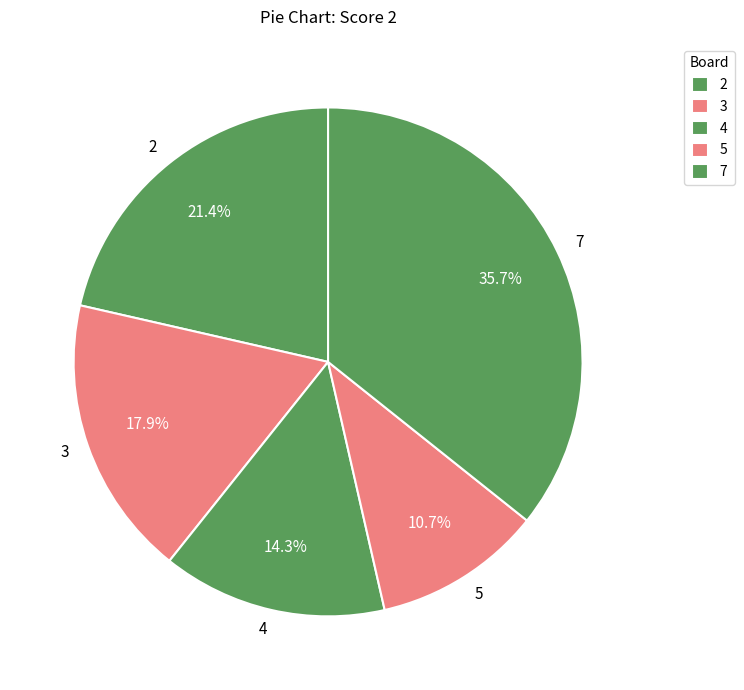

Approximately how many times larger is the value at 3 compared to 4?

1.3